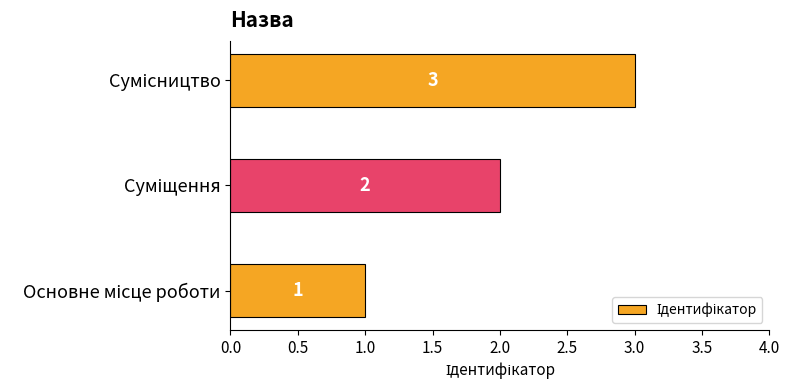

What is the difference between the second highest and minimum values?

1